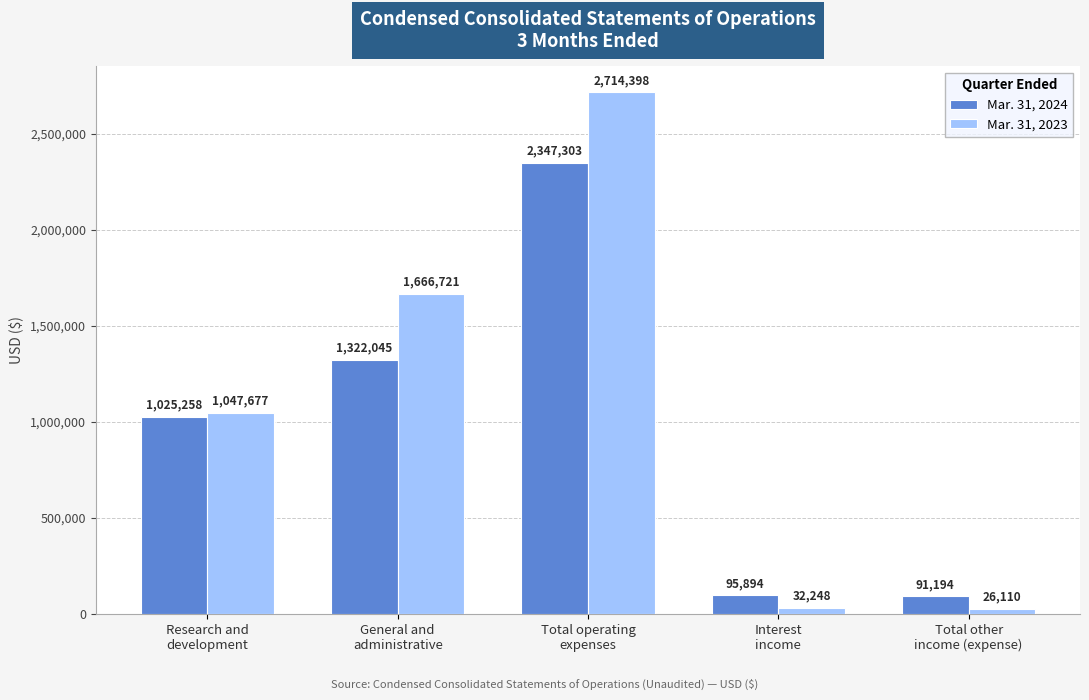

How many values in the Mar. 31, 2023 series are below 1047677?

2